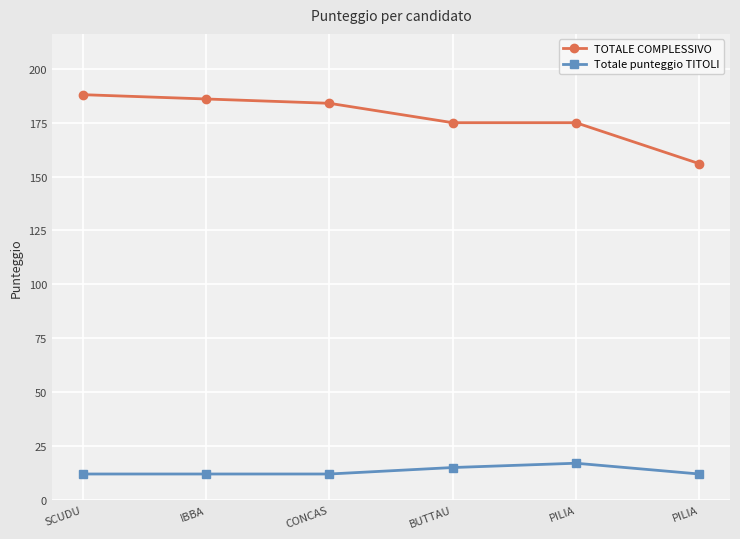

How many lines are shown in the chart?

2